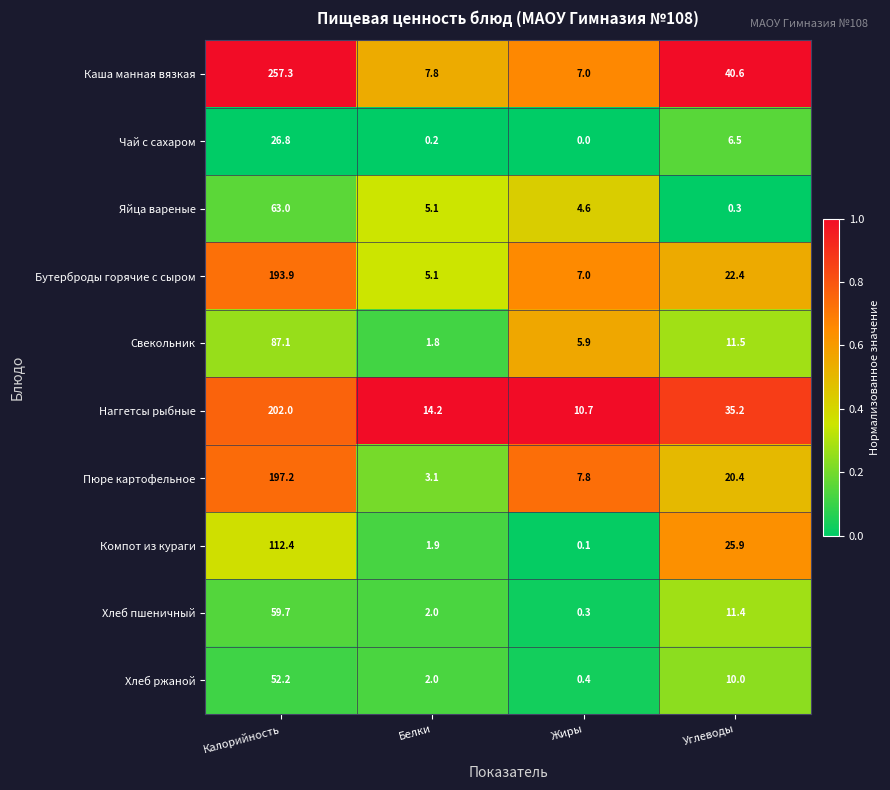

Which category has the highest value across all series?

Калорийность